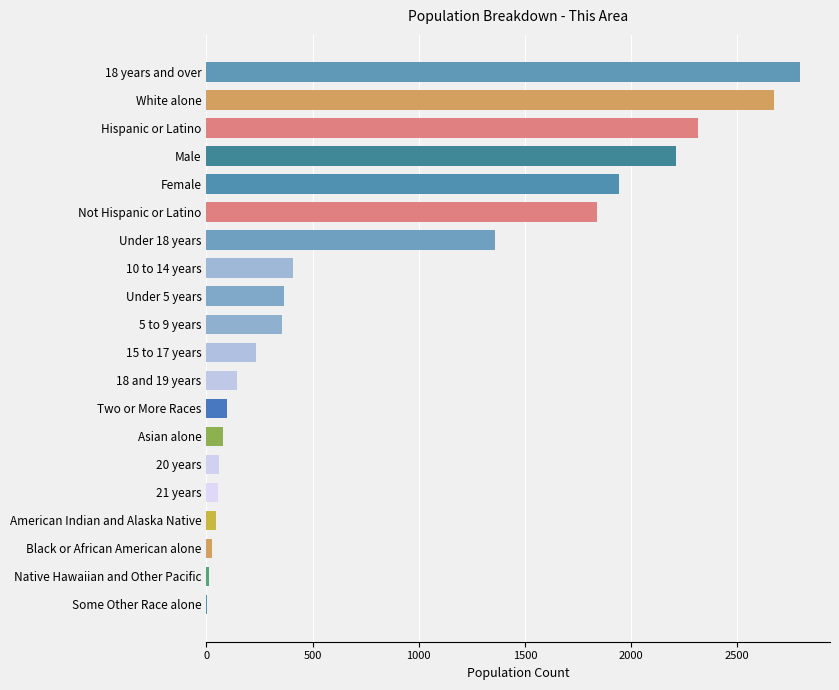

What is the sum of all values?

17024